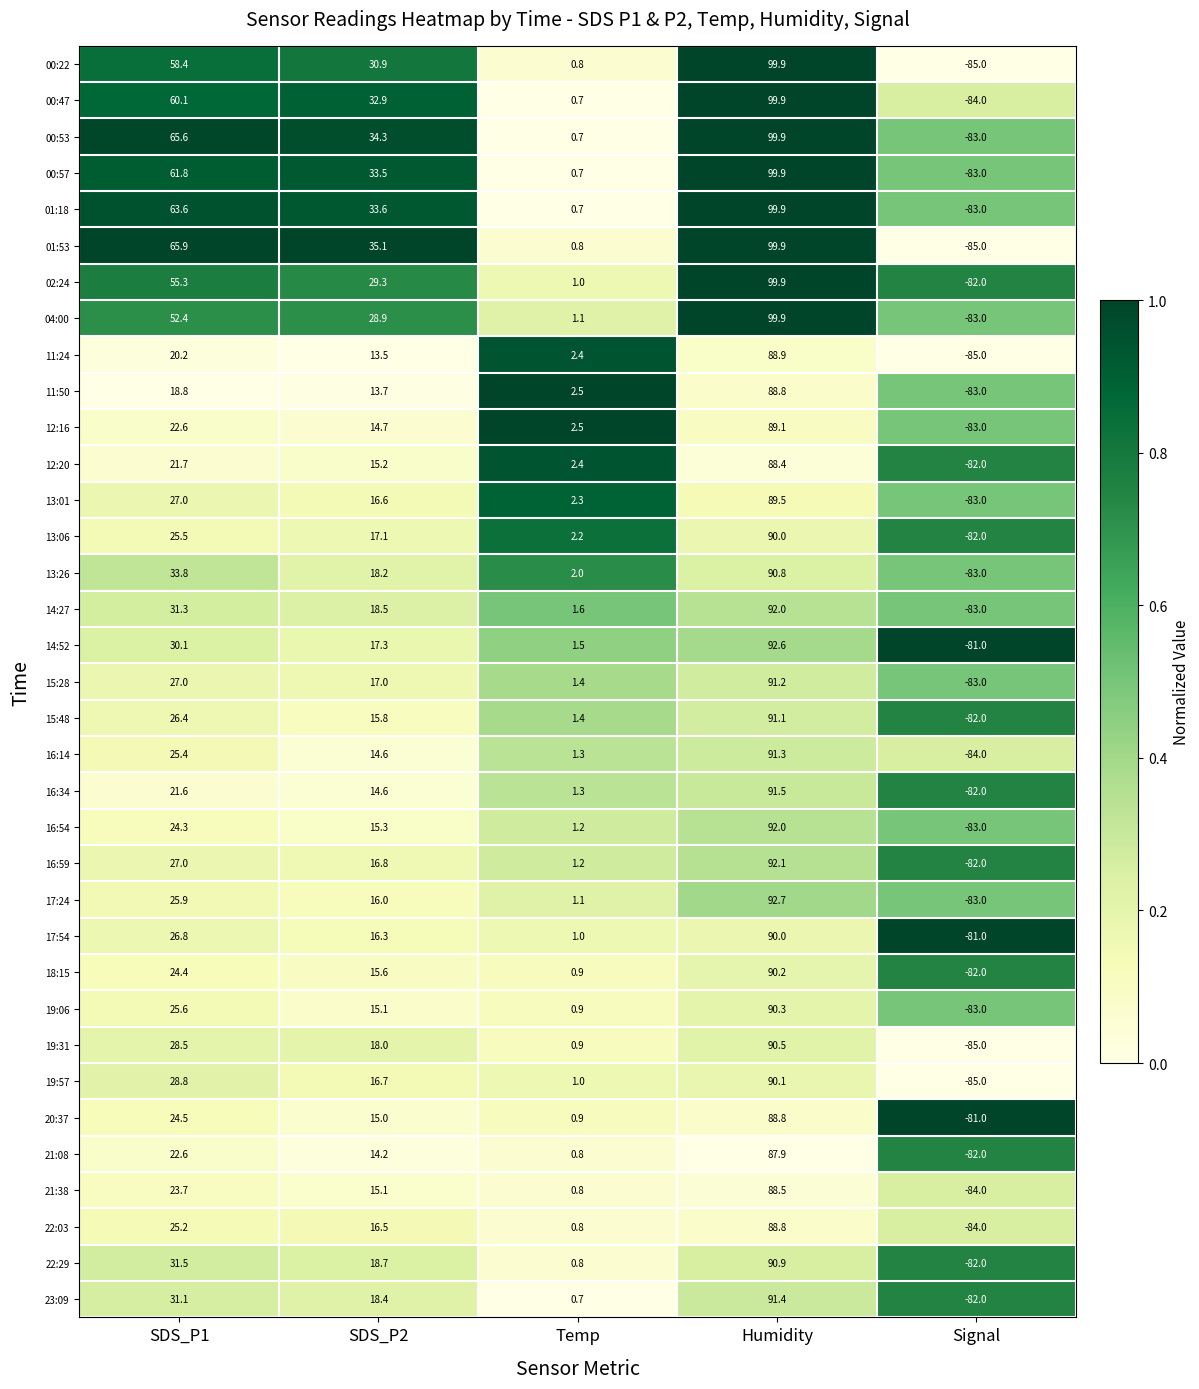

Is it true that 00:57 equals -57.0 at Signal?

False